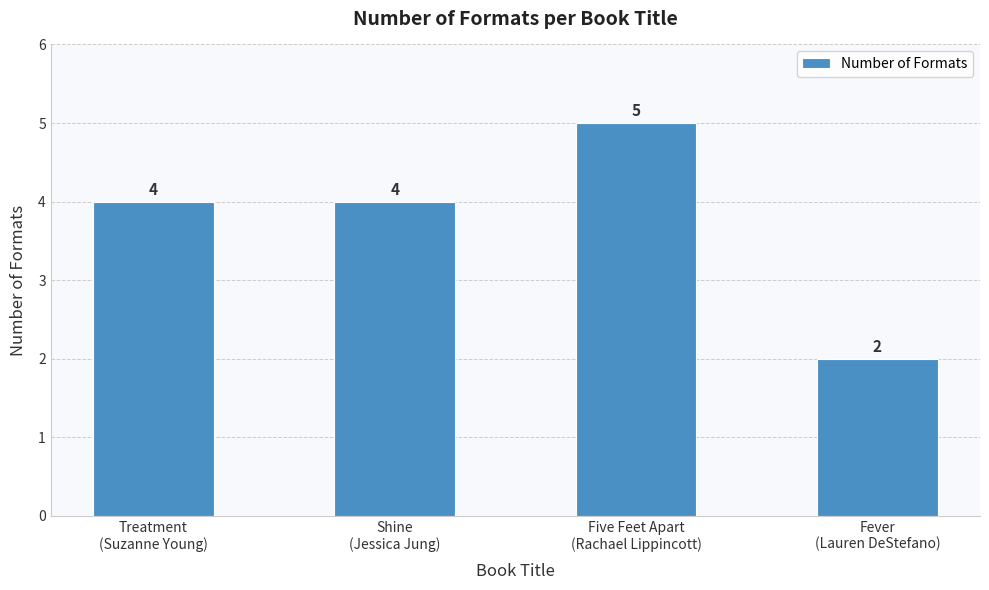

What is the average value?

4